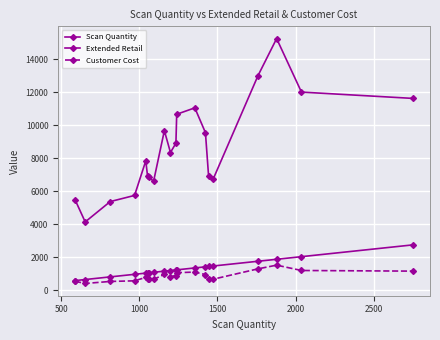

How many lines are shown in the chart?

3